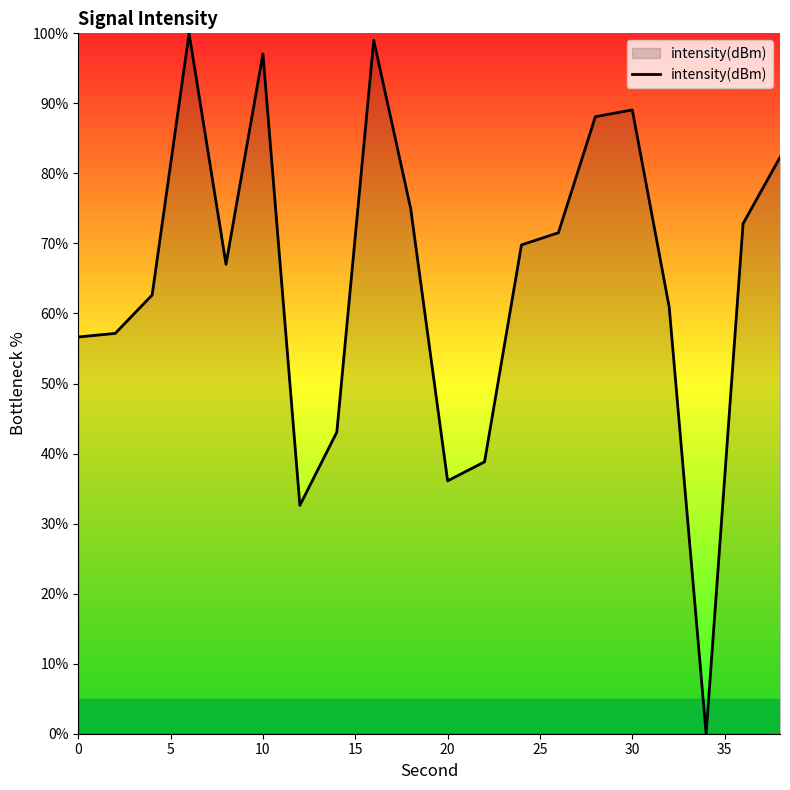

What is the difference between the maximum and minimum values?

100.0